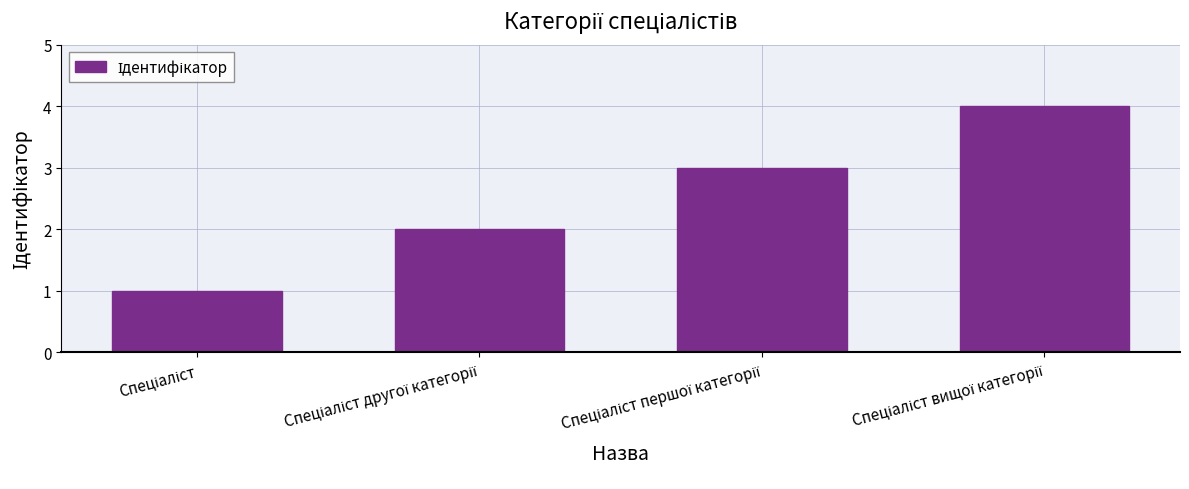

Count the values in the range 2 to 4.

3